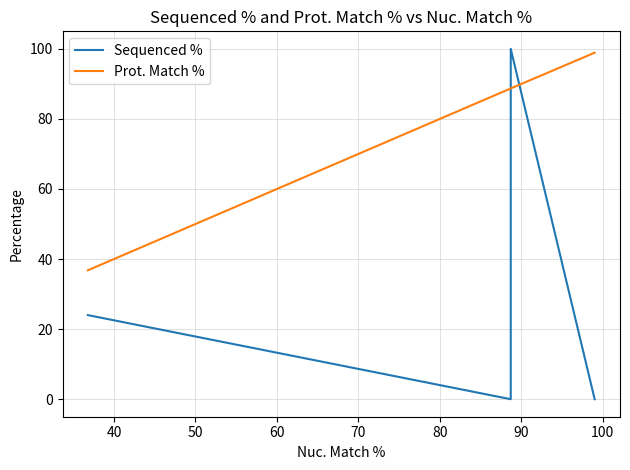

Which series has the largest range (max minus min)?

Sequenced %